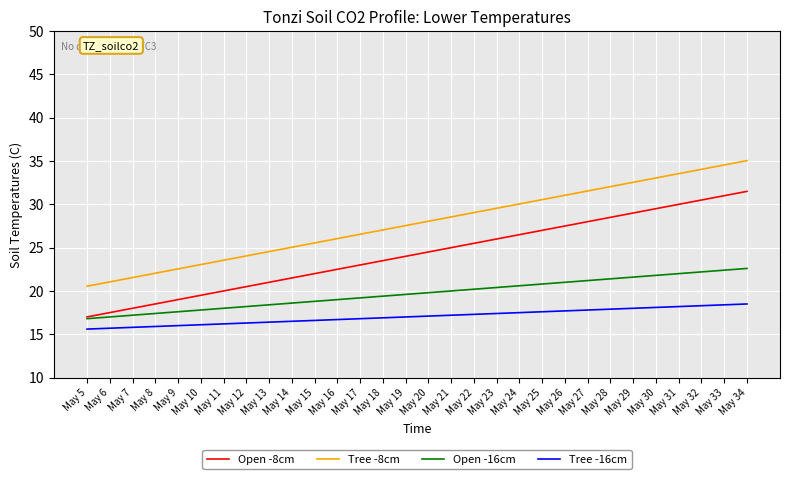

What is the difference between the highest and lowest values at May 12?

7.7